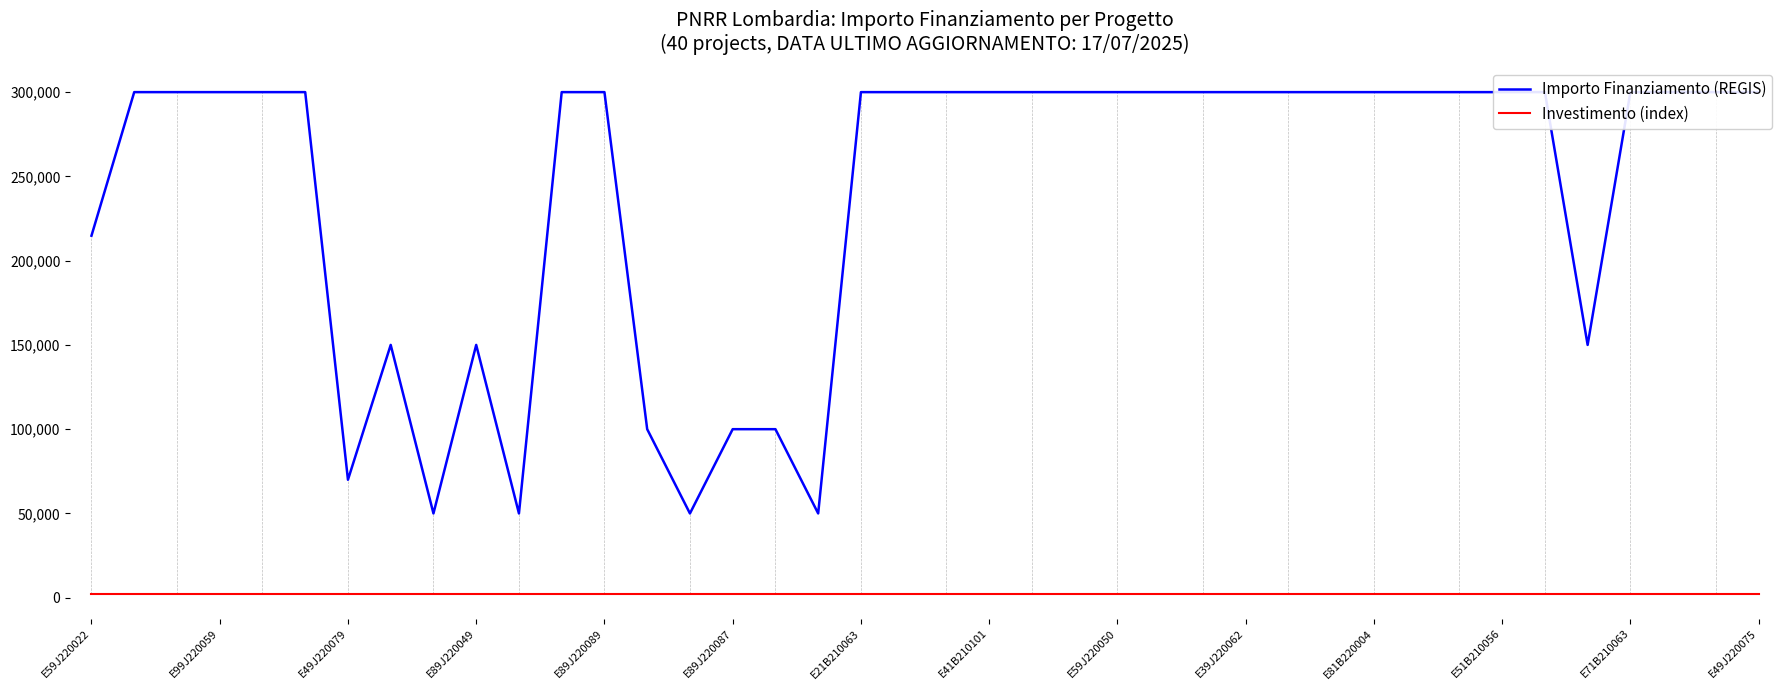

True or false: Importo Finanziamento (REGIS) and Investimento (index) intersect in this chart.

False